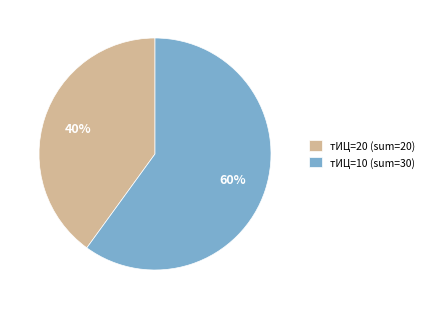

To the nearest percent, what is the difference between the largest and smallest slice percentages?

20%